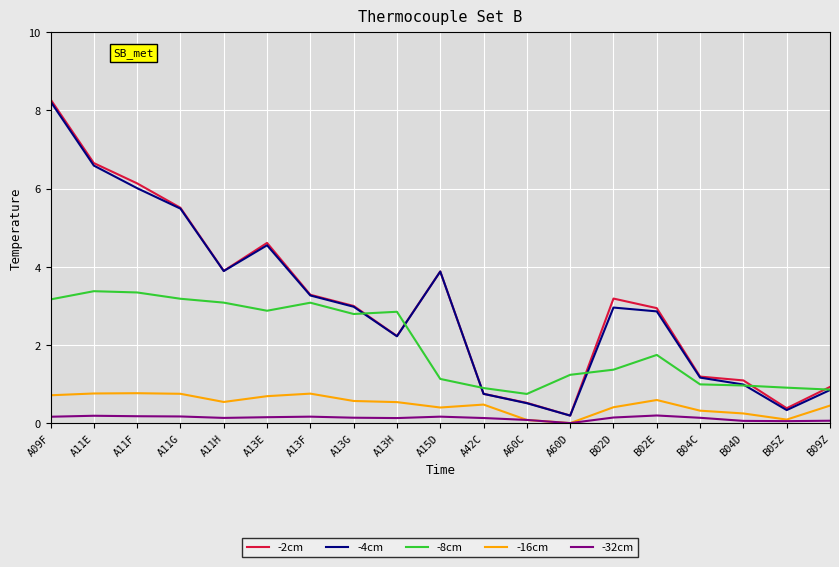

Which series has the widest spread of values?

-2cm